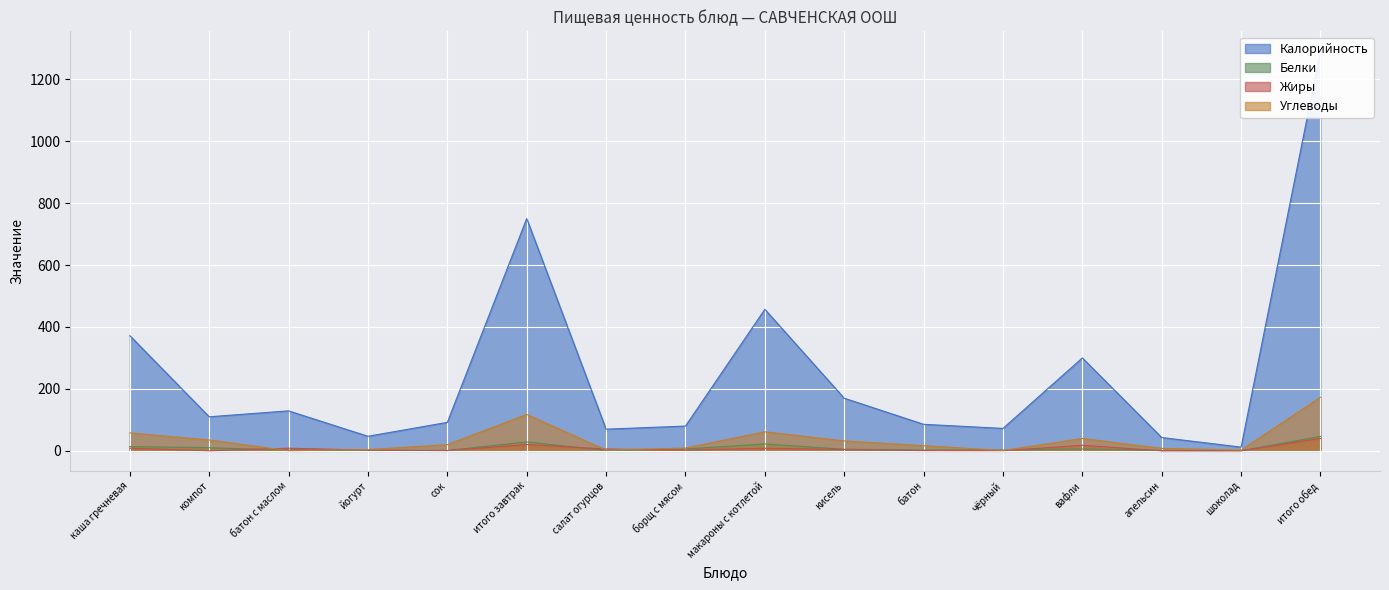

The value of Углеводы at чёрный is 0.4. True or false?

False